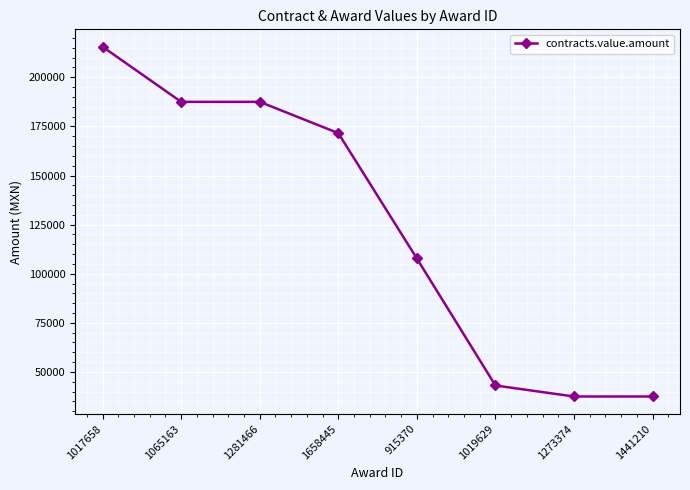

Count the number of categories in the chart.

8